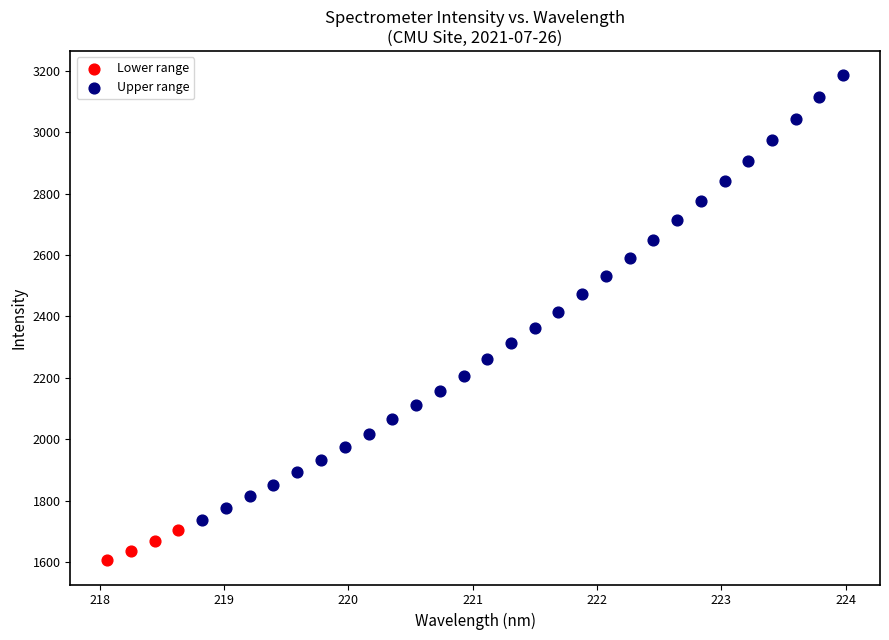

What are all the series names shown in the legend?

Lower range, Upper range